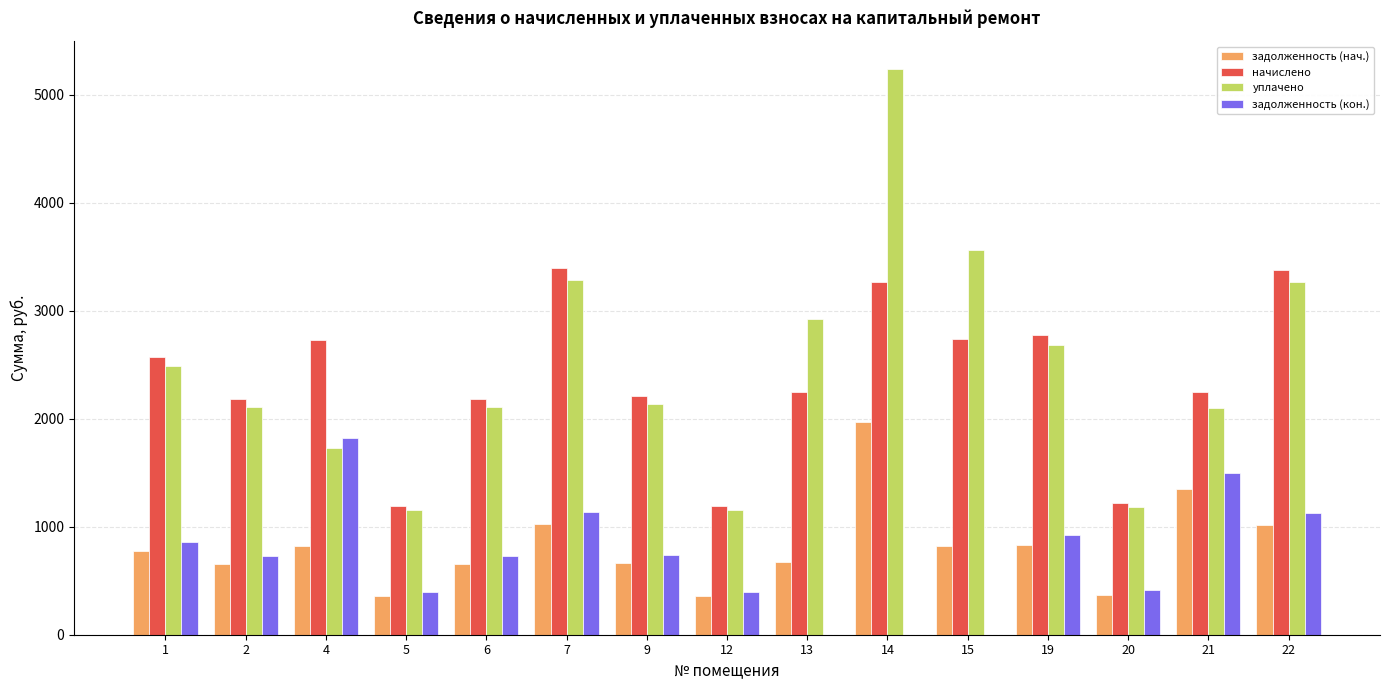

What is the sum of all уплачено values?

37123.5